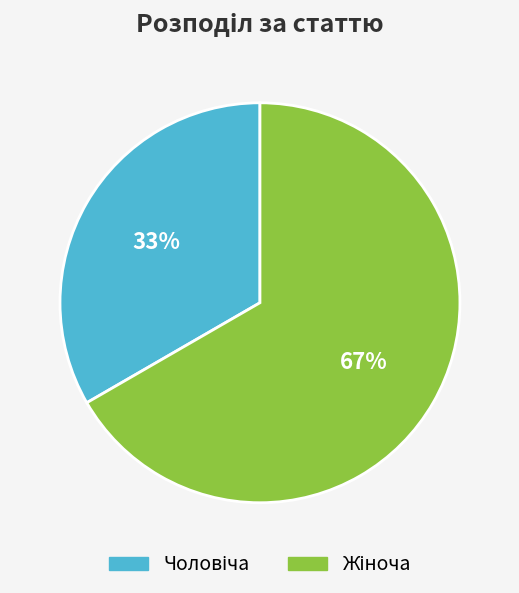

How many slices are in this pie chart?

2